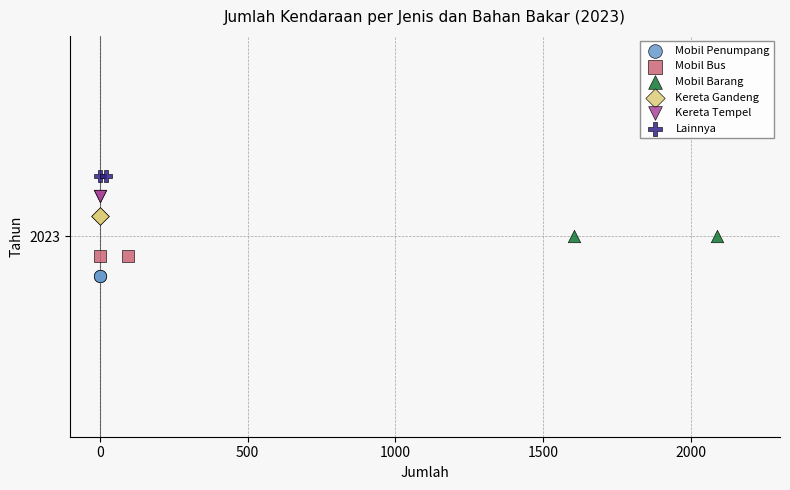

What are all the series names shown in the legend?

Mobil Penumpang, Mobil Bus, Mobil Barang, Kereta Gandeng, Kereta Tempel, Lainnya